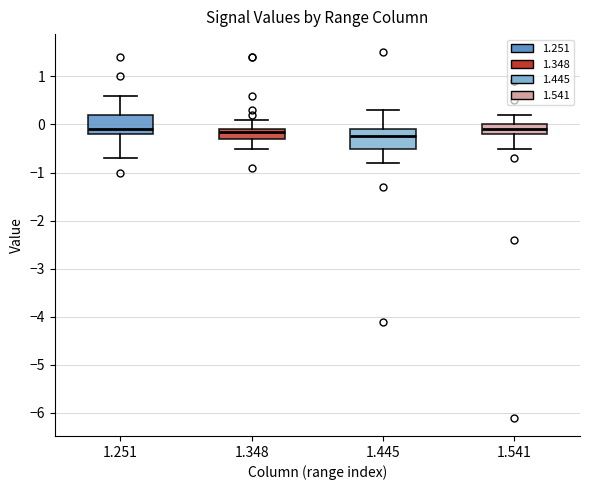

Where does the lower whisker of the box at x = 1.445 end on the y-axis? The values are not printed on the chart, so give them approximately, as read against the axis.

-0.8